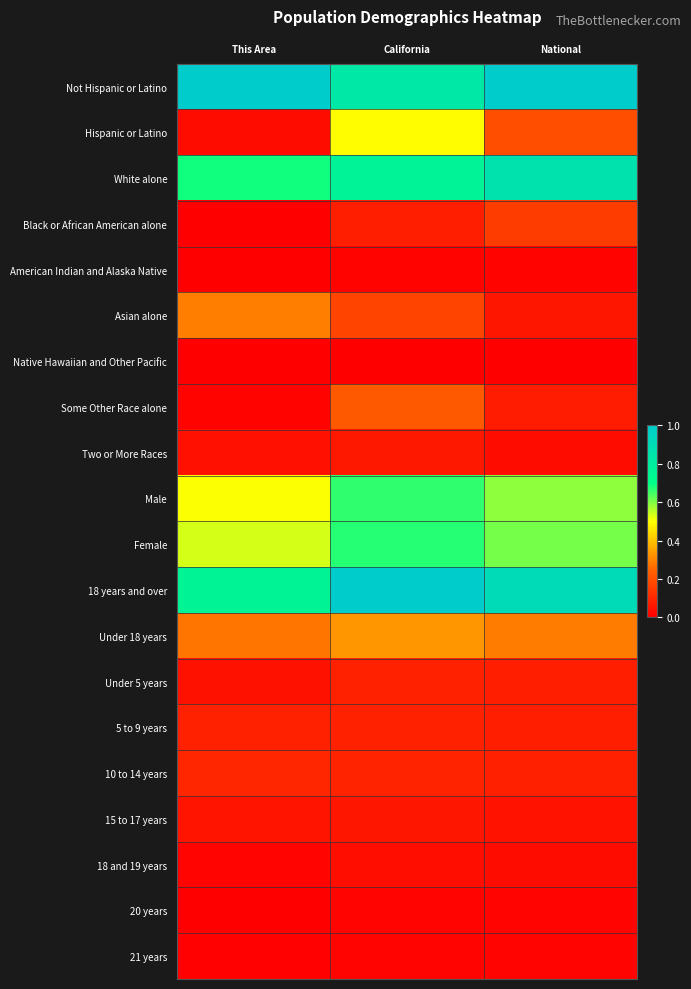

Which has a higher value, National or California?

National